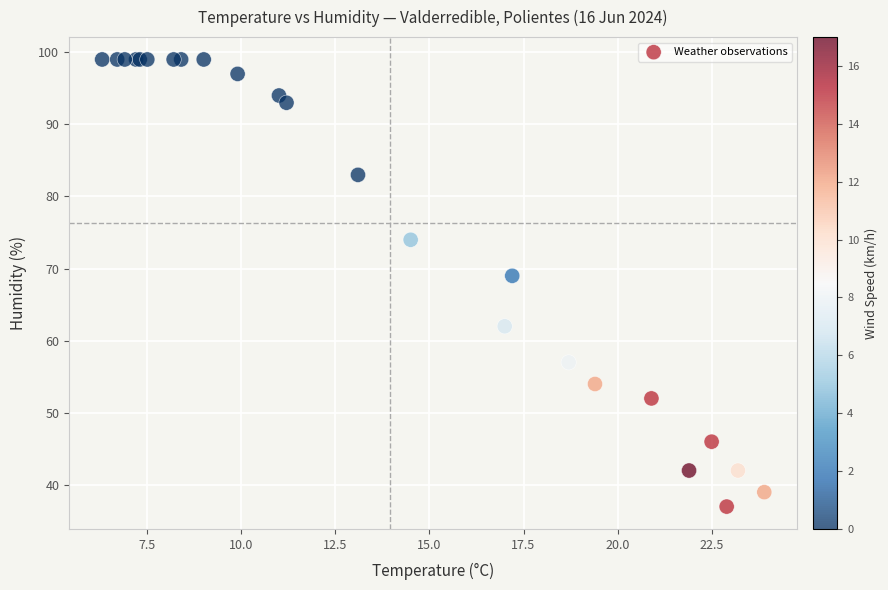

What Y value in the scatter plot is closest to 68?

69